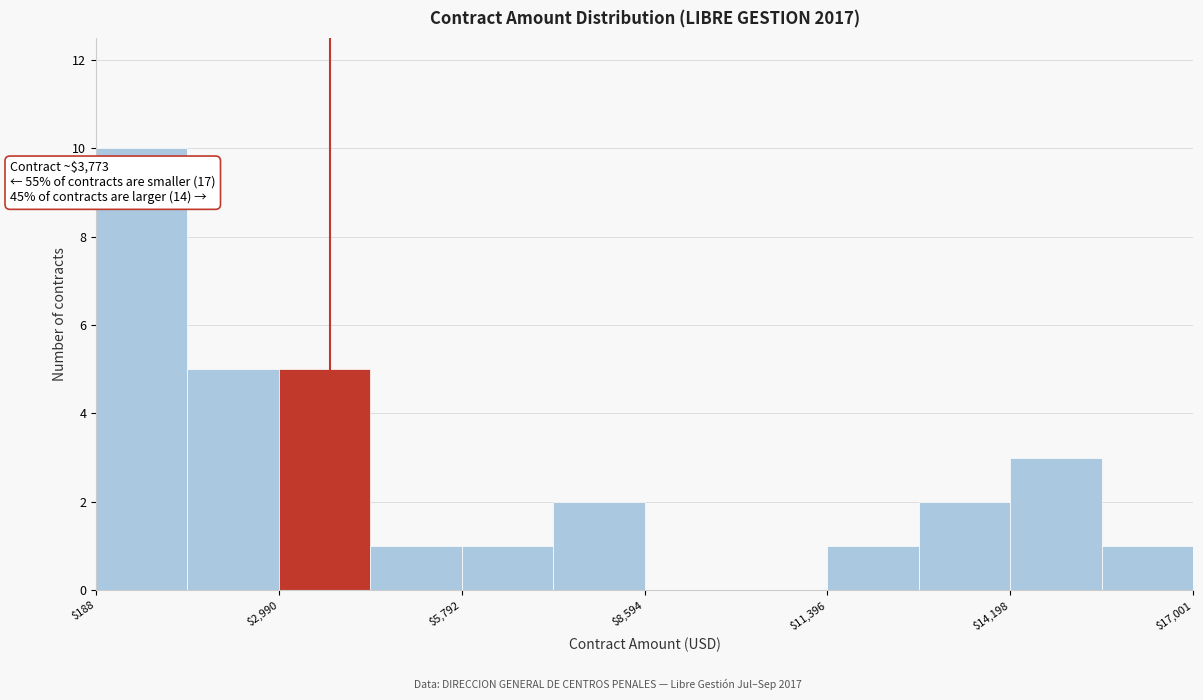

Read against the x-axis, roughly where is the centre of the tallest bar?

1000